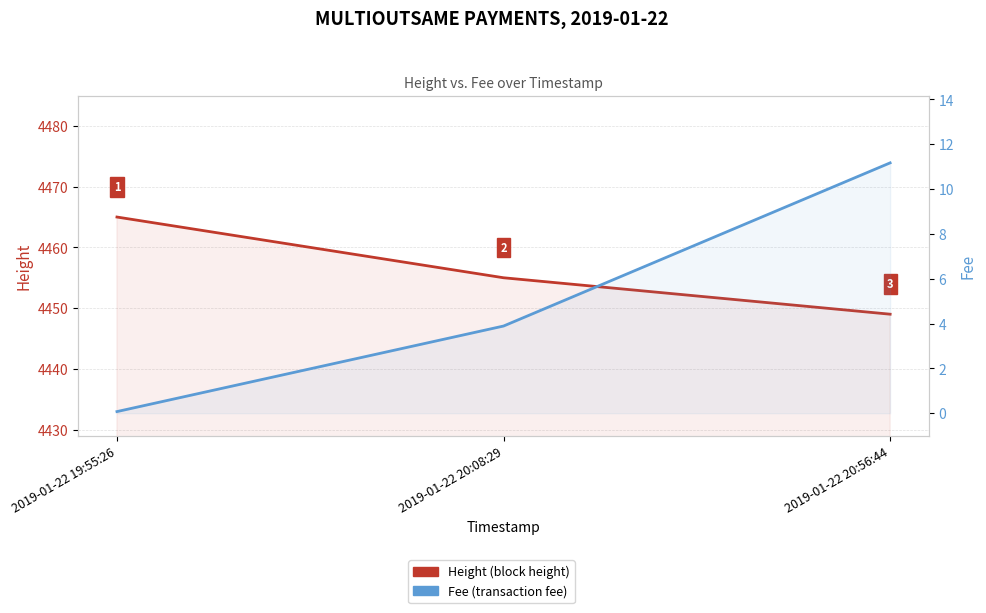

Reading right to left, extract all data points from this chart.

Height: 4449.0	4455.0	4465.0
Fee: 11.2	3.9	0.1